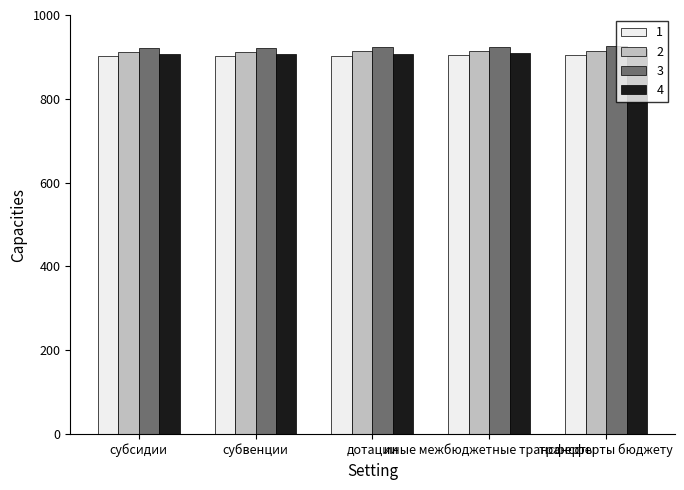

What is the sum of all 4 values?

4549